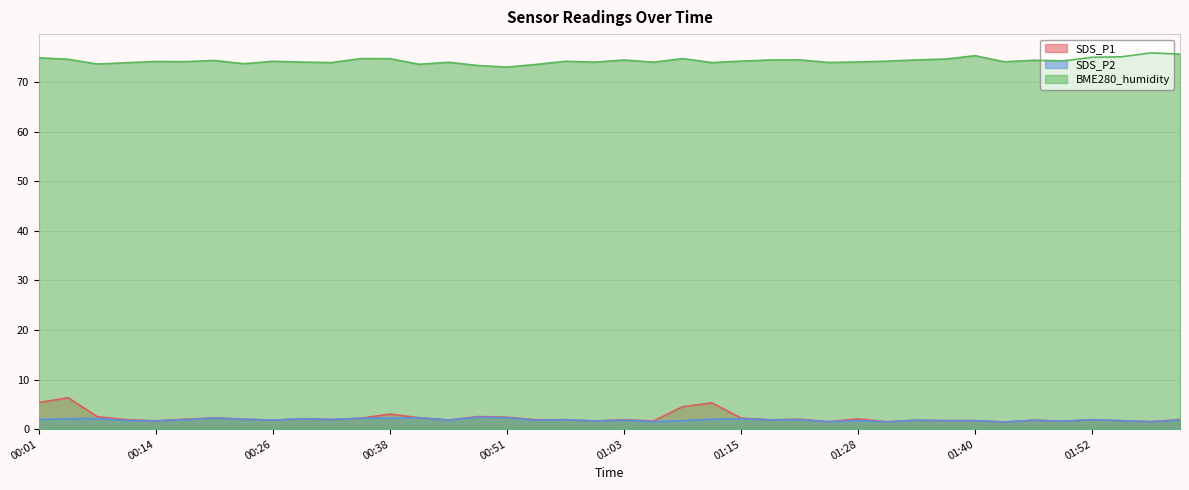

Rank the categories by BME280_humidity value from lowest to highest.

00:51, 00:48, 00:54, 00:41, 00:07, 00:23, 00:10, 00:32, 01:12, 01:25, 00:44, 01:06, 01:00, 00:29, 01:28, 01:43, 00:17, 00:14, 00:26, 00:57, 01:31, 01:15, 01:49, 00:20, 01:46, 01:03, 01:18, 01:21, 01:34, 00:04, 01:37, 00:38, 00:35, 01:09, 00:01, 01:52, 01:55, 01:40, 02:02, 01:59